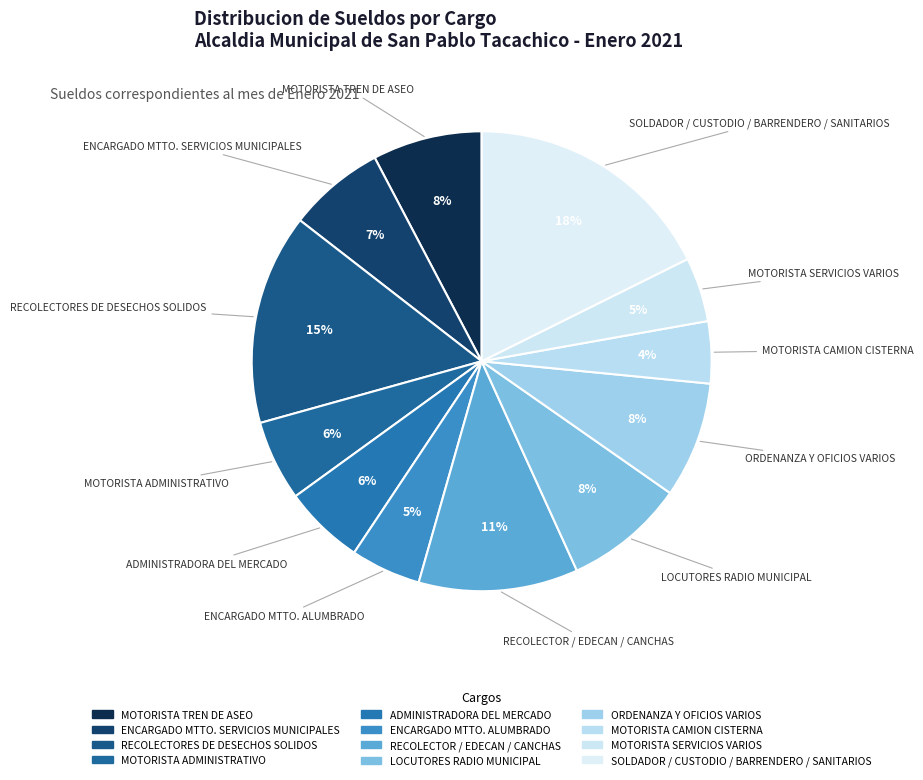

How many segments does this pie chart have?

12